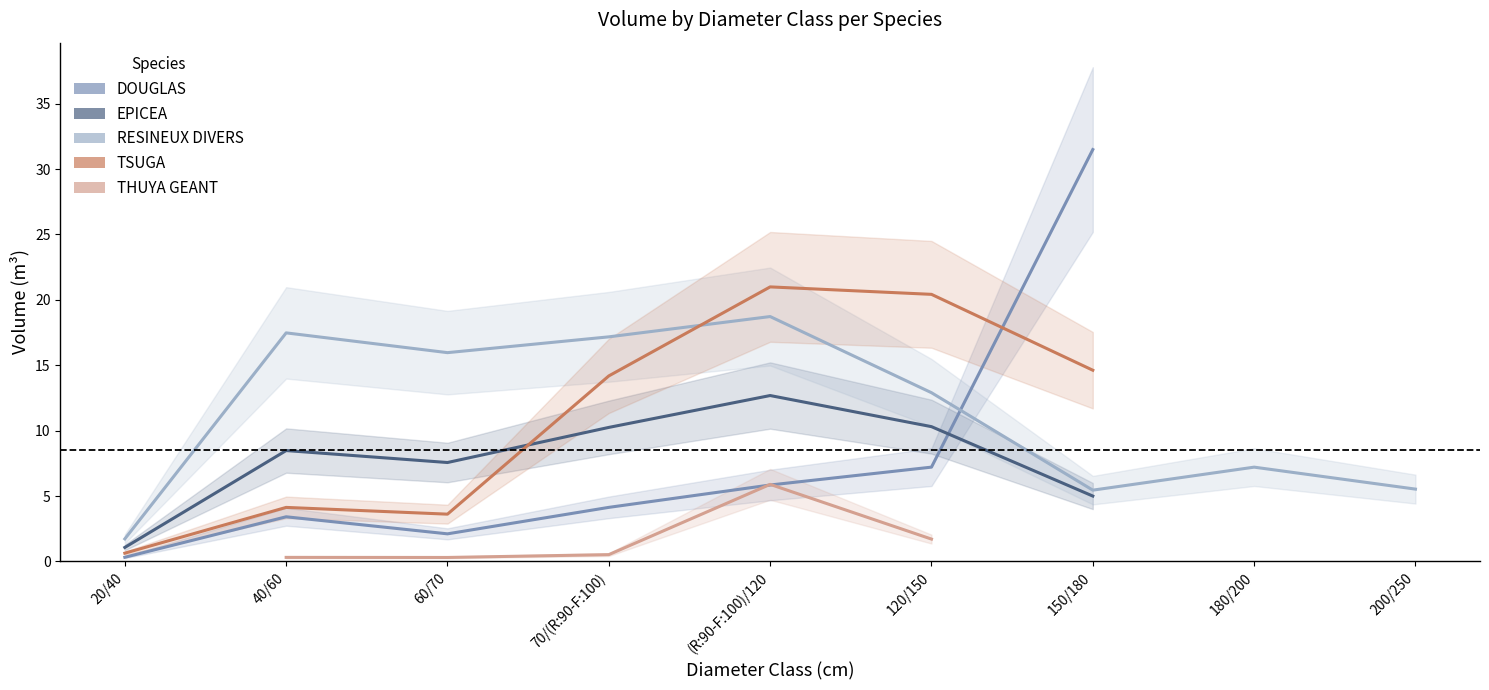

At which category does TSUGA reach its first local peak?

40/60